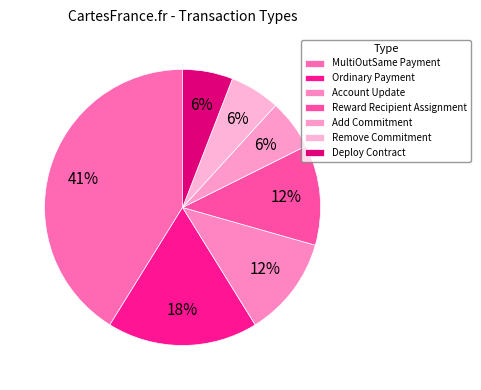

How many segments does this pie chart have?

7